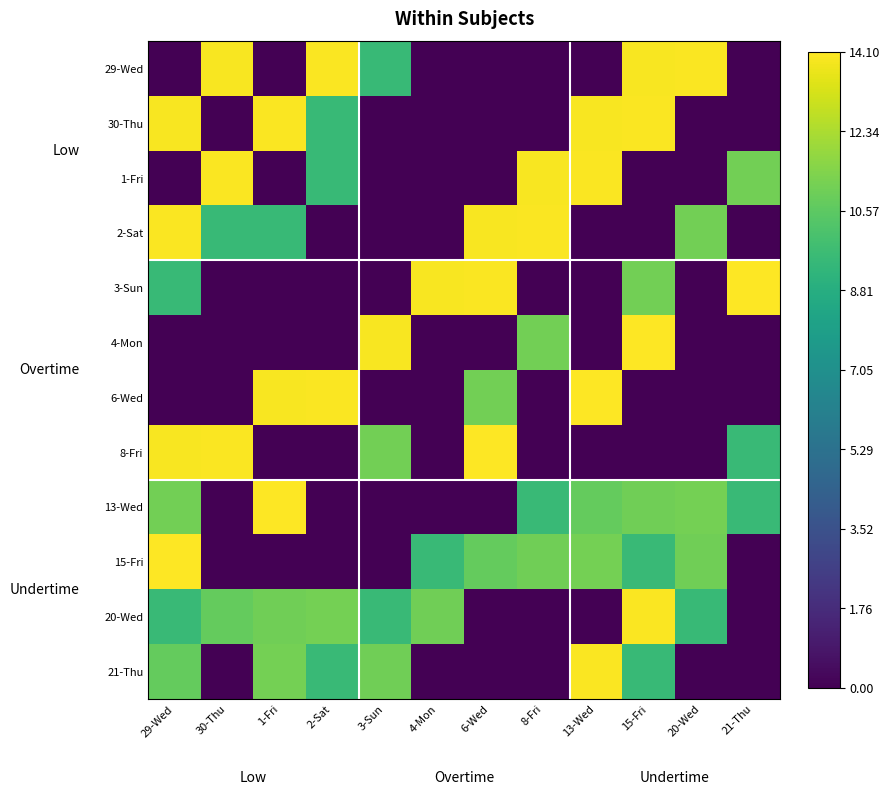

At which category is the sum across all series the highest?

15-Fri